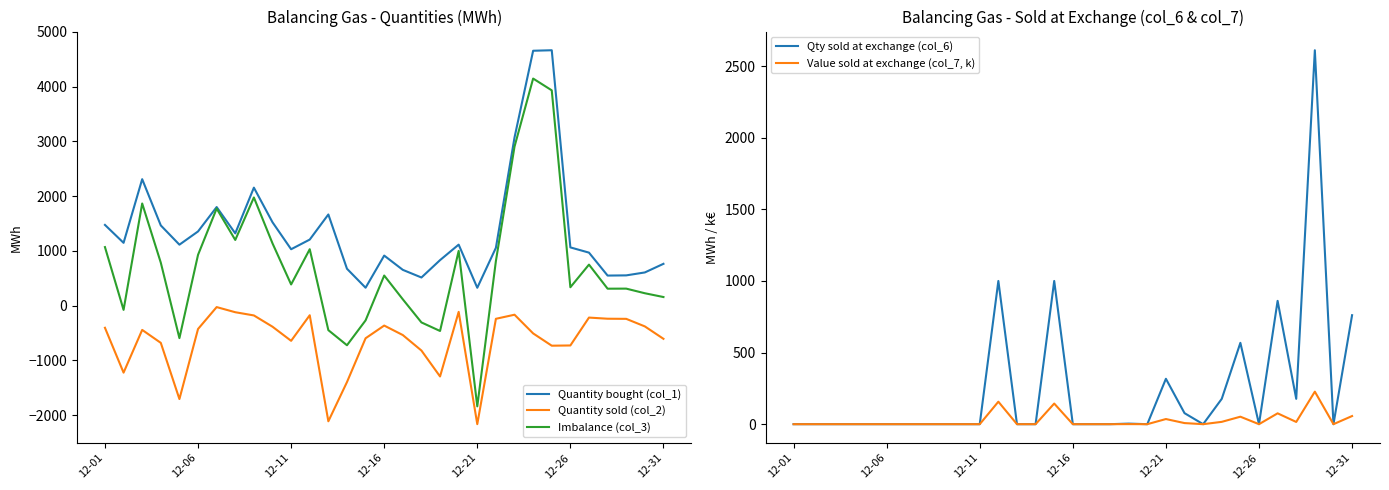

True or false: Quantity sold (col_2) and Imbalance (col_3) cross at least once.

False